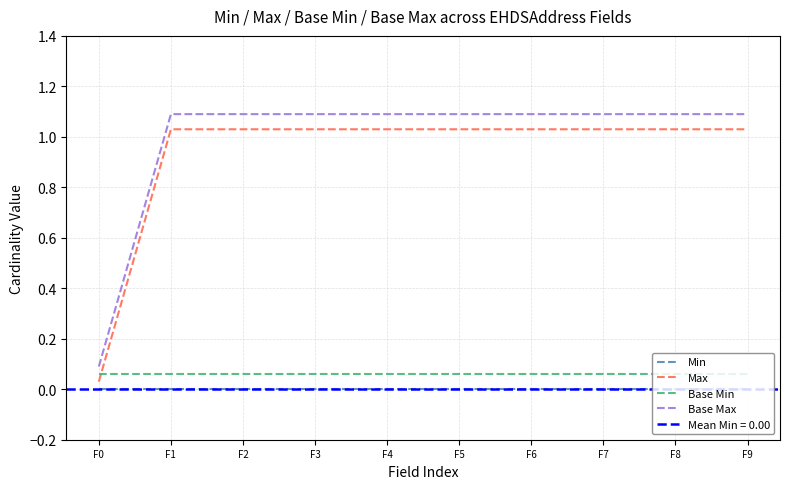

Which series has the largest range (max minus min)?

Max